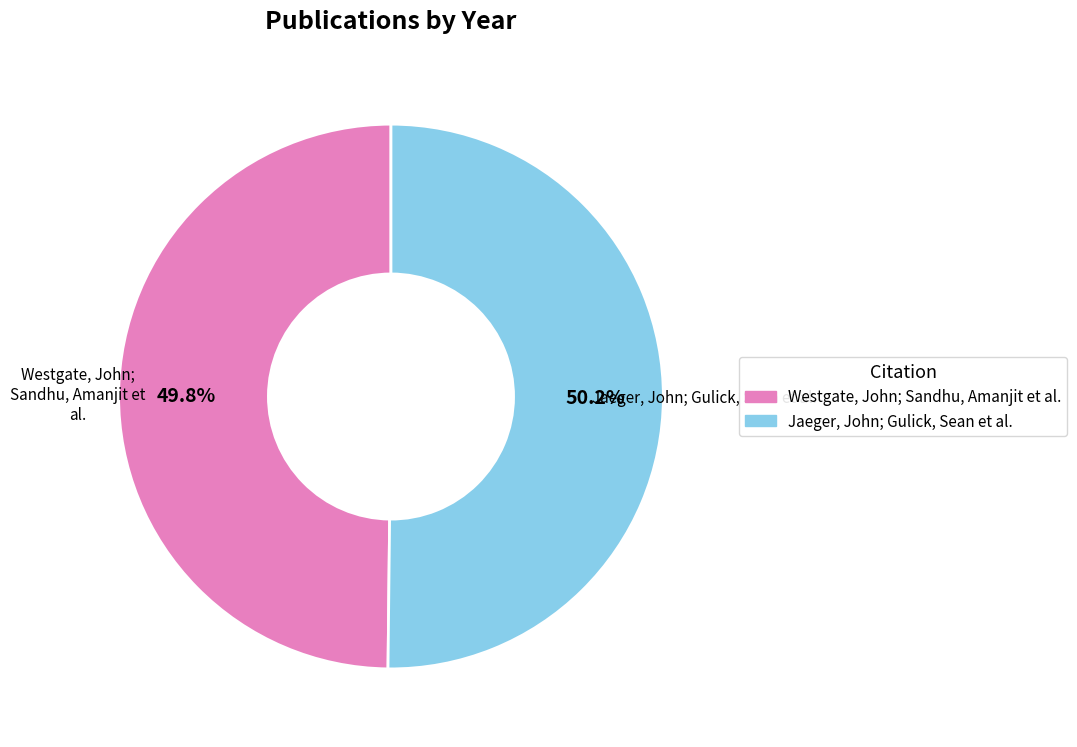

What is the ratio of the value at Jaeger, John; Gulick, Sean et al. to the value at Westgate, John; Sandhu, Amanjit et al.?

1.0